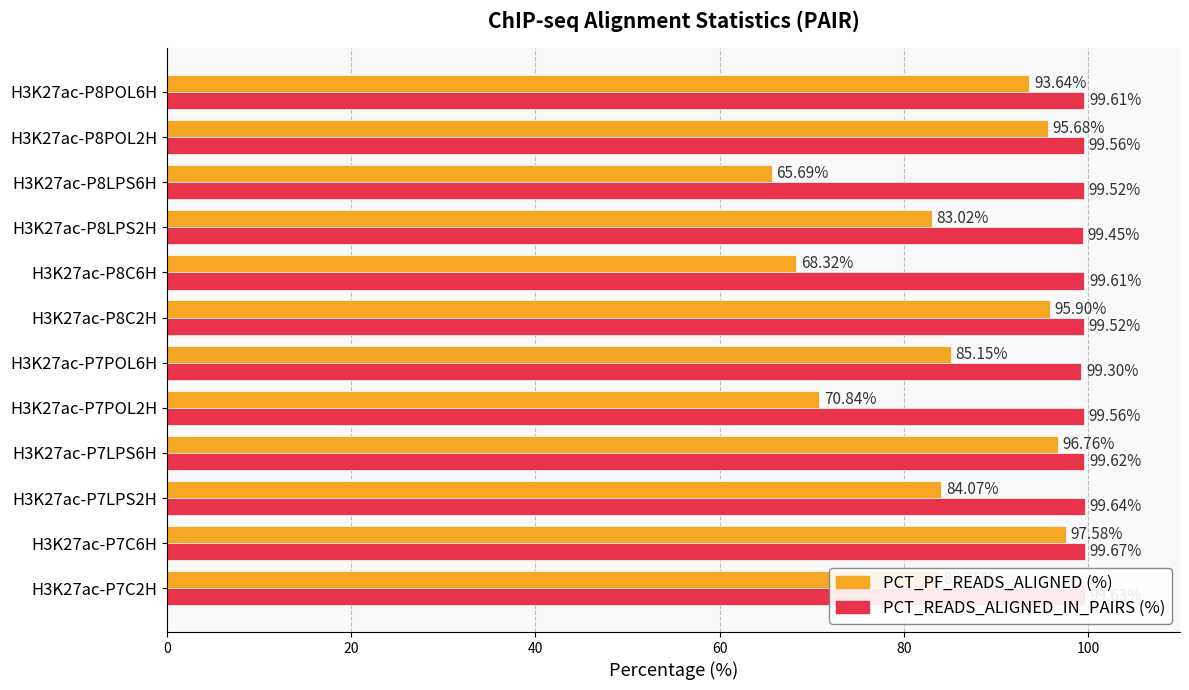

How many values in the PCT_PF_READS_ALIGNED (%) series exceed 85?

6